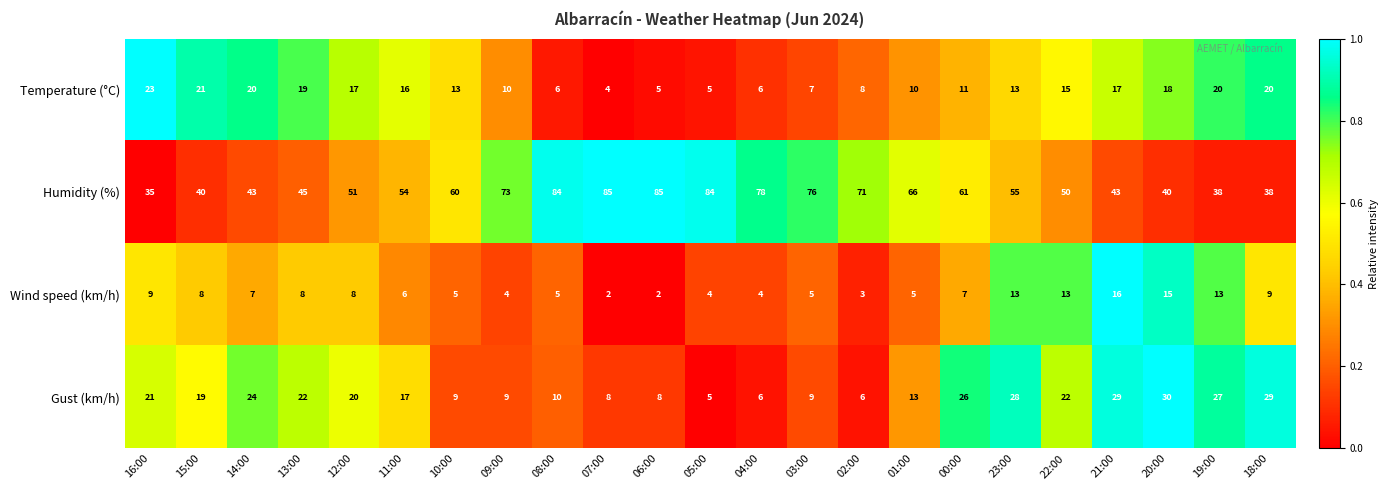

Is the value of Humidity (%) at 11:00 greater than the value of Temperature (°C) at 21:00?

Yes